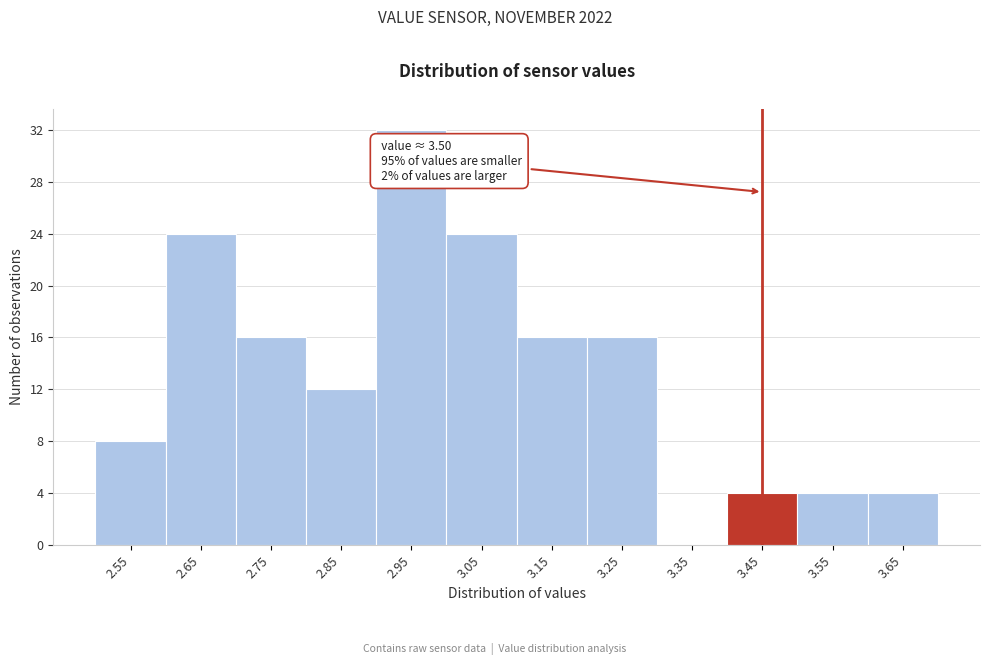

Reading right to left, list all the values displayed in this chart.

3.65=4	3.55=4	3.45=4	3.35=0	3.25=16	3.15=16	3.05=24	2.95=32	2.85=12	2.75=16	2.65=24	2.55=8